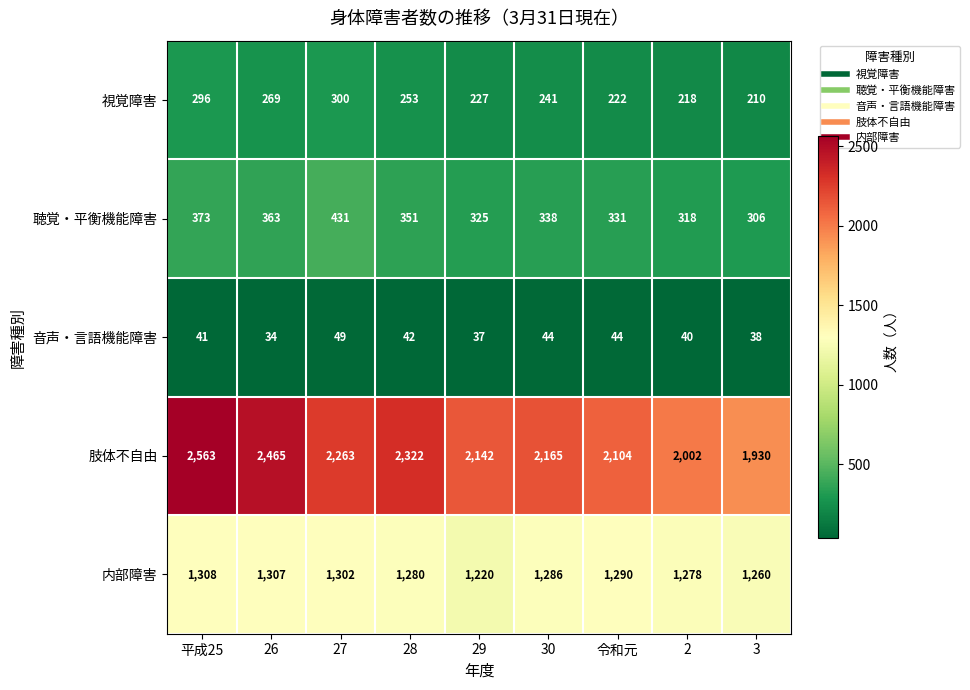

What value does the 肢体不自由 series have at 2, to the nearest 50?

2000